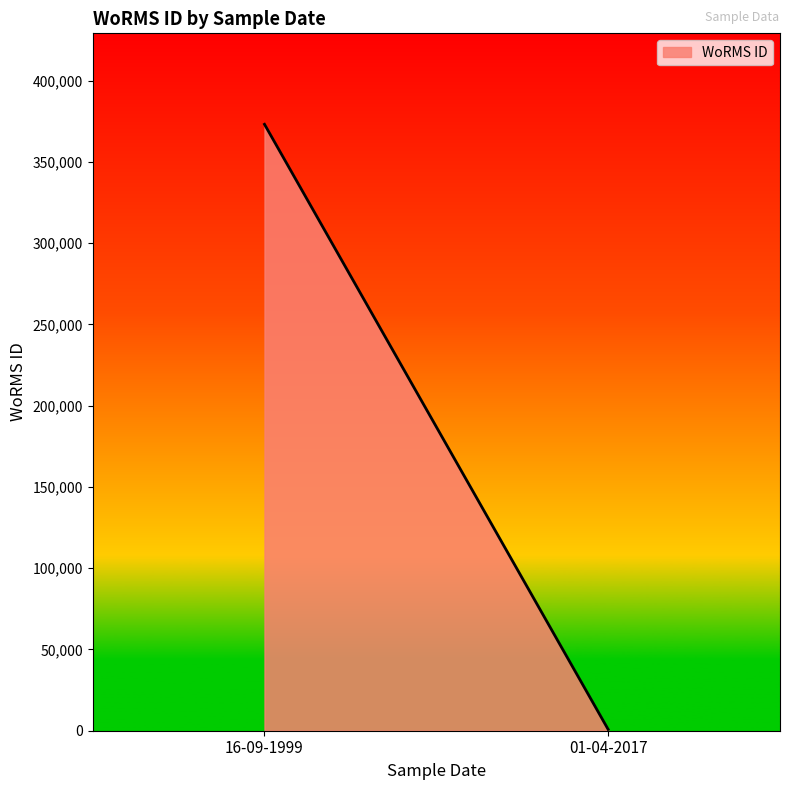

Does the chart display data point markers on the line(s)?

No